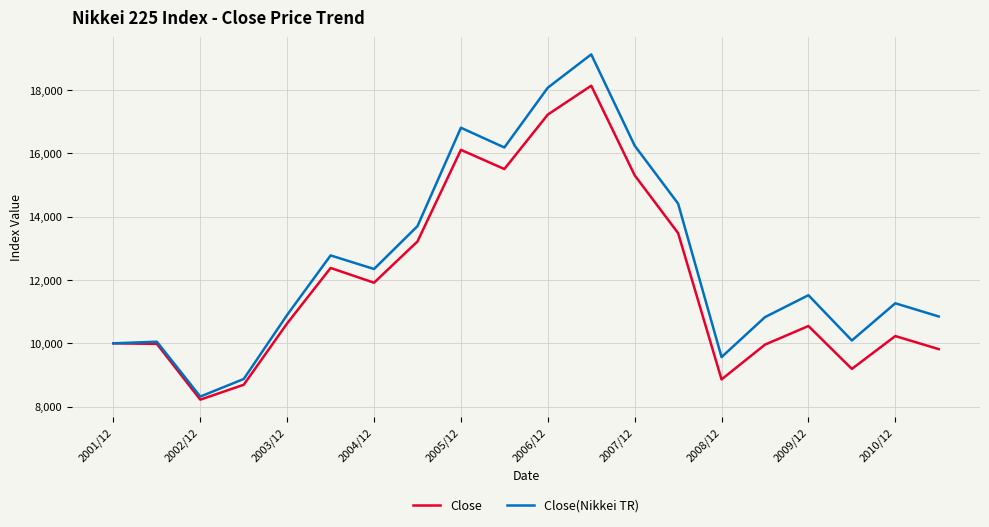

What is the maximum value for Close(Nikkei TR)?

19127.0